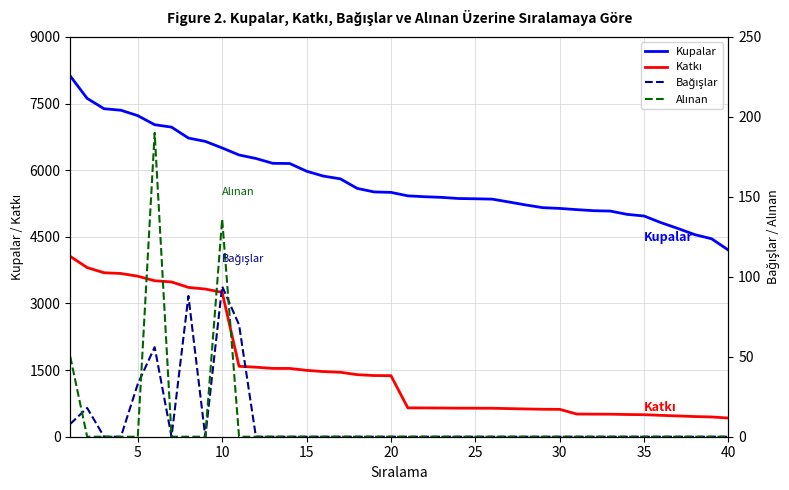

What is the difference between the second highest and second lowest values in the Bağışlar series?

88